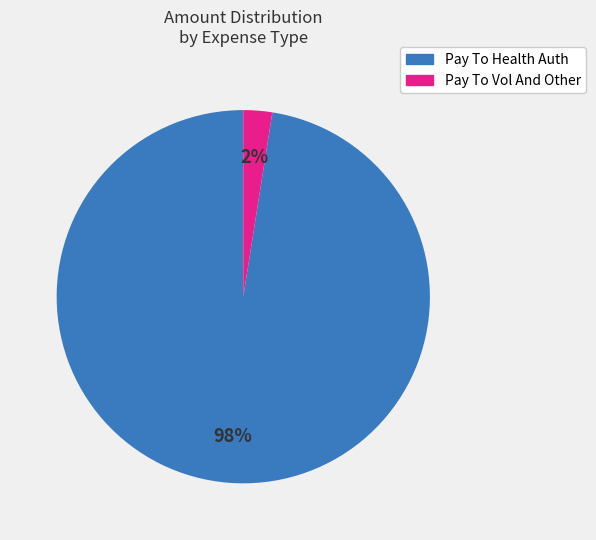

Which slice represents more than half of the pie?

Pay To Health Auth